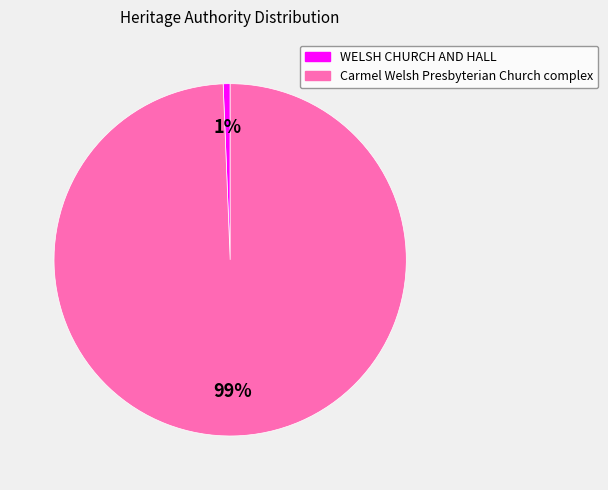

Is it true that WELSH CHURCH AND HALL is 1% of the pie?

True